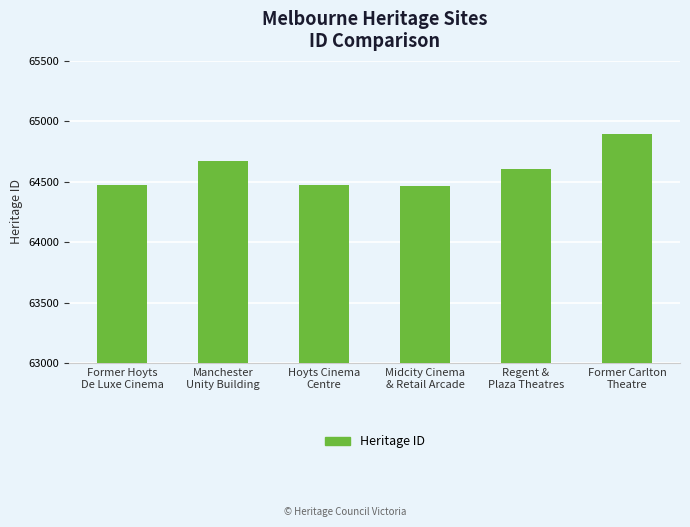

What position from the left is Hoyts Cinema
Centre?

3